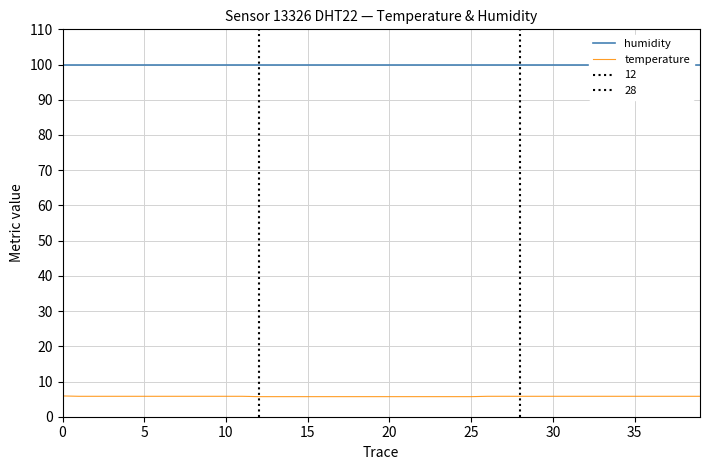

Is the value of temperature at 5 greater than the value of humidity at 29?

No